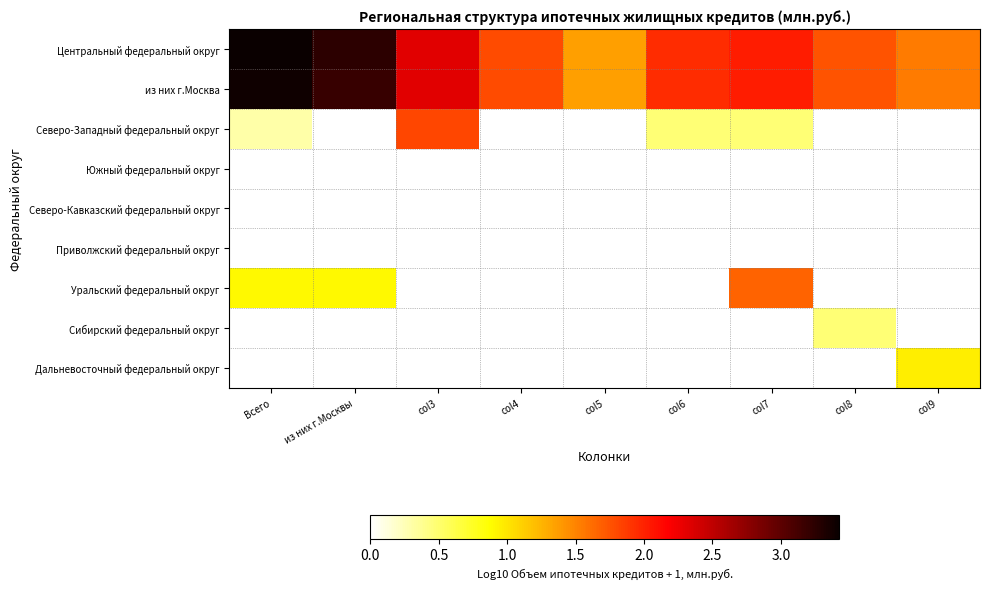

What is the maximum value shown in the chart?

3.4